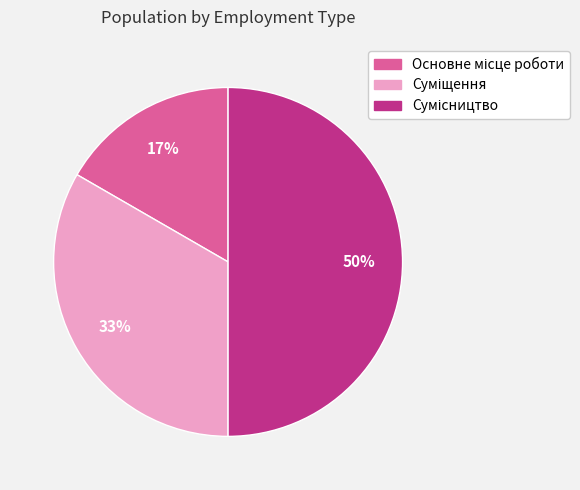

How many segments does this pie chart have?

3